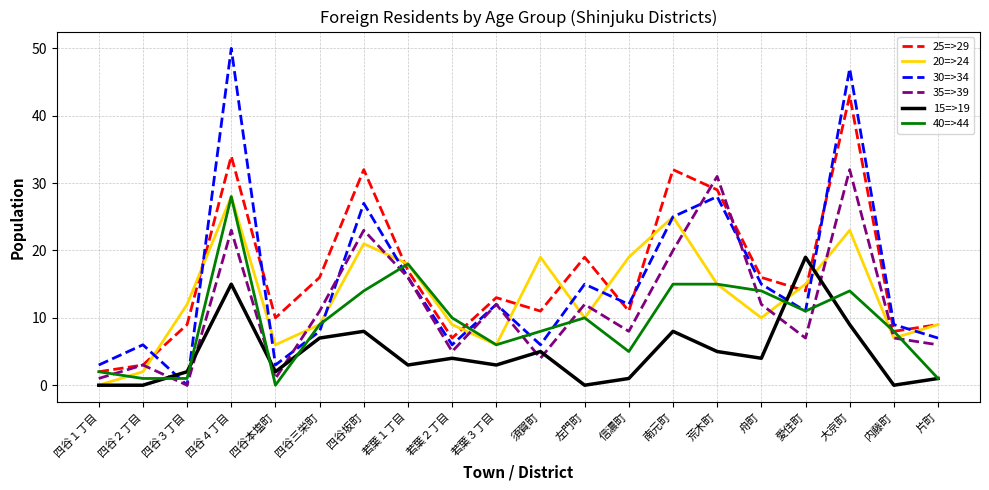

What position from the right is 四谷坂町?

14